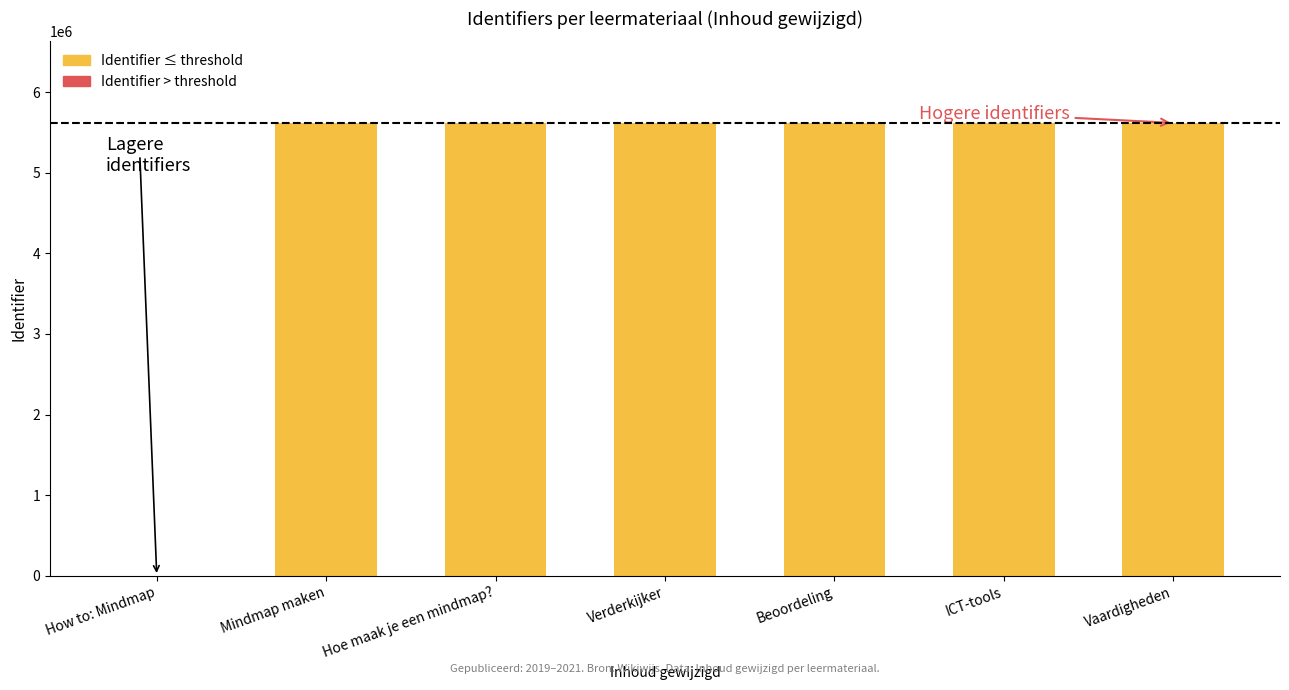

How many categories are shown in the chart?

7